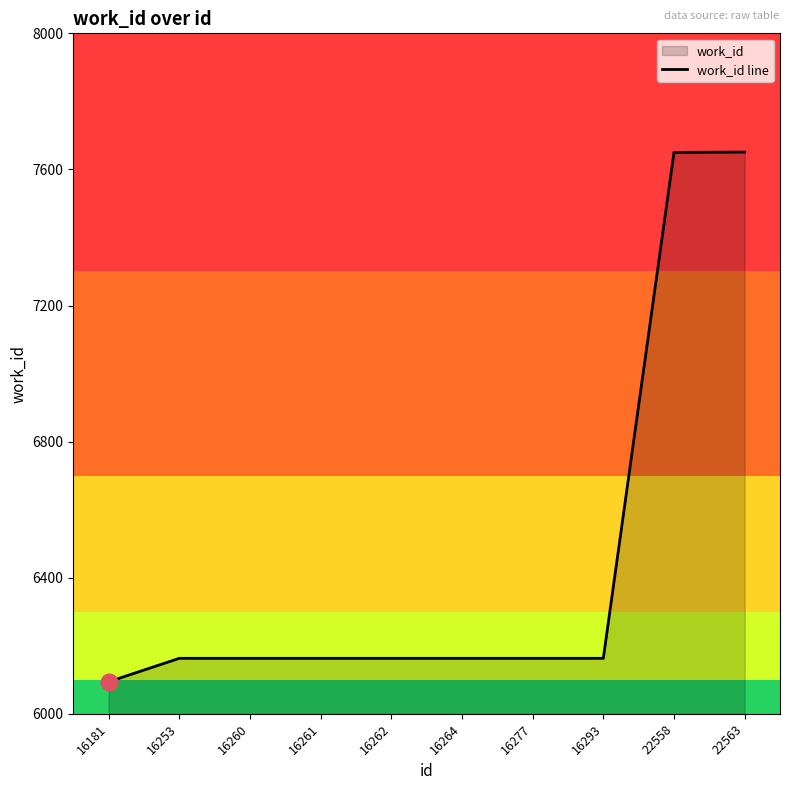

Count the number of values greater than 6163.

2